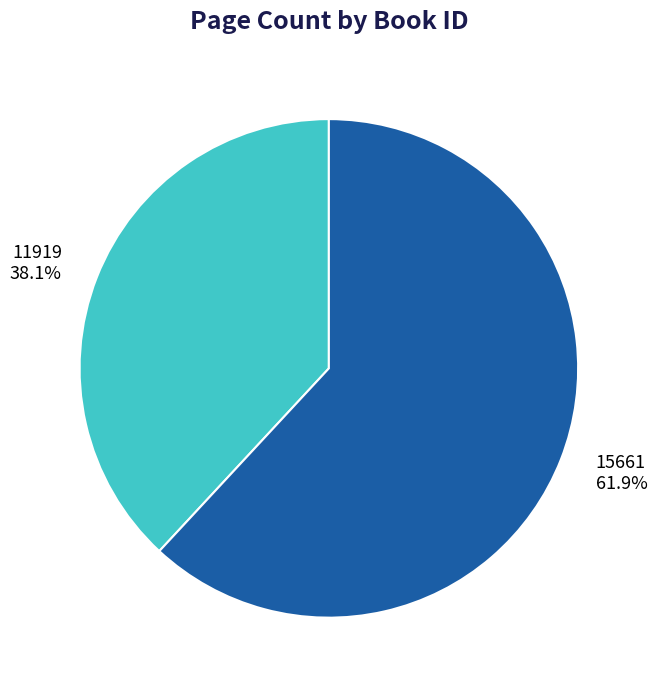

Is there a majority slice in this chart?

Yes